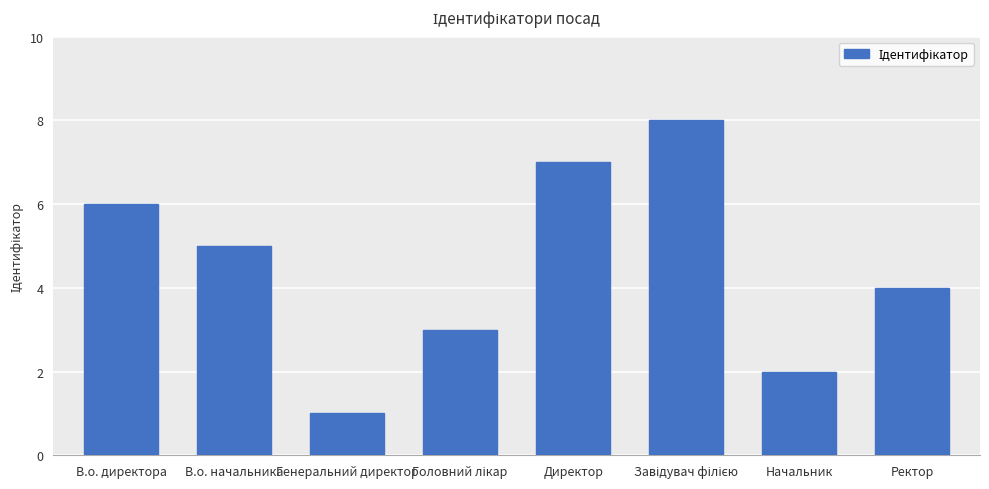

What is the difference between the maximum and minimum values?

7